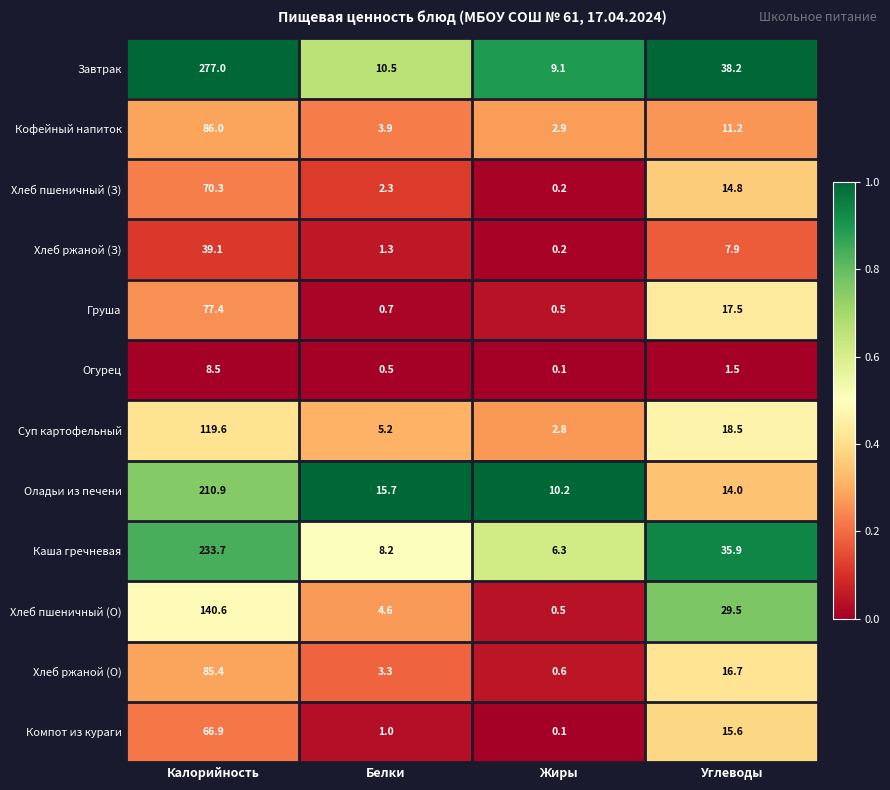

The value of Хлеб пшеничный (З) at Белки is 2.3. True or false?

True